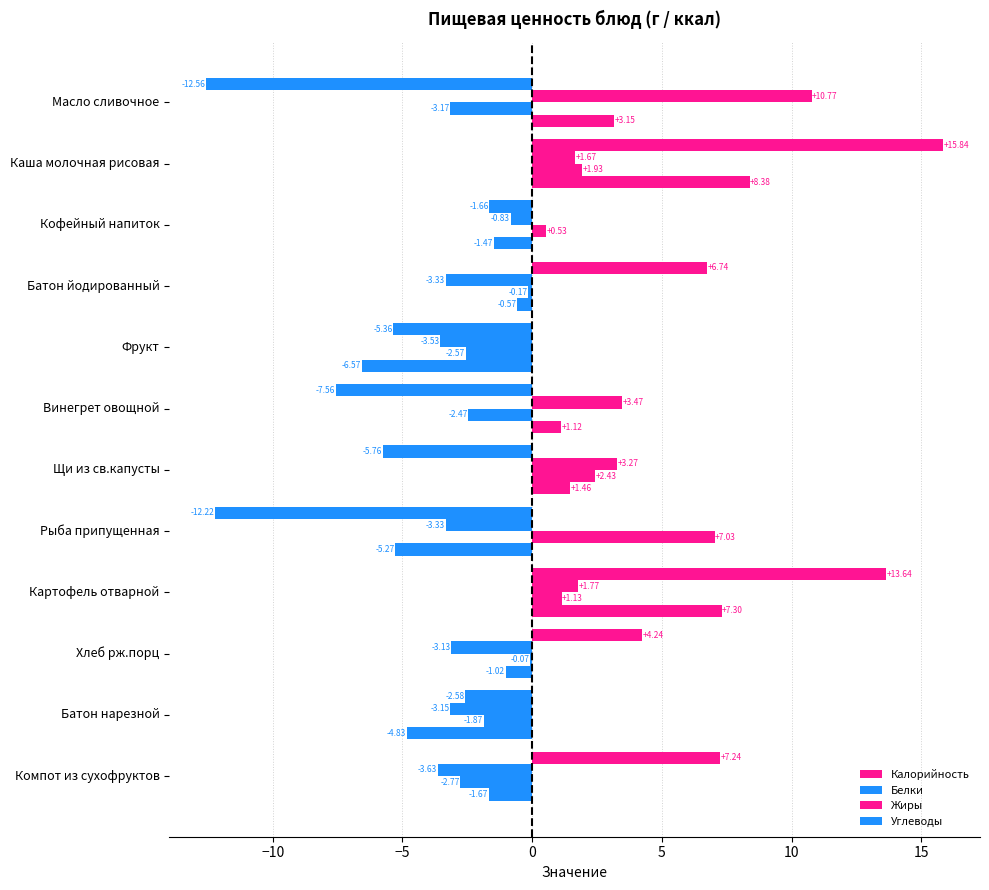

How many values in Жиры are above zero?

5